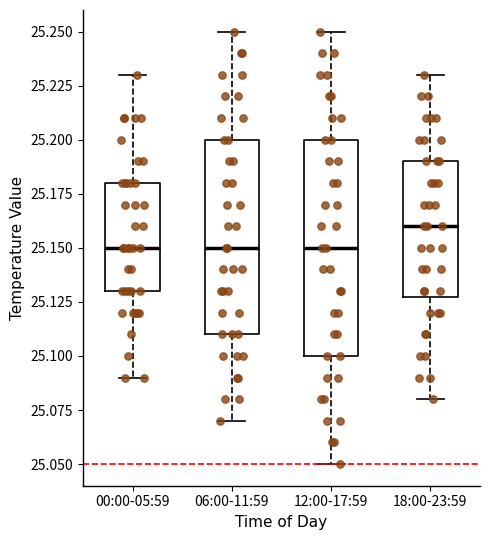

Where does the median line of the box for 18:00-23:59 sit on the y-axis? The values are not printed on the chart, so give them approximately, as read against the axis.

25.16